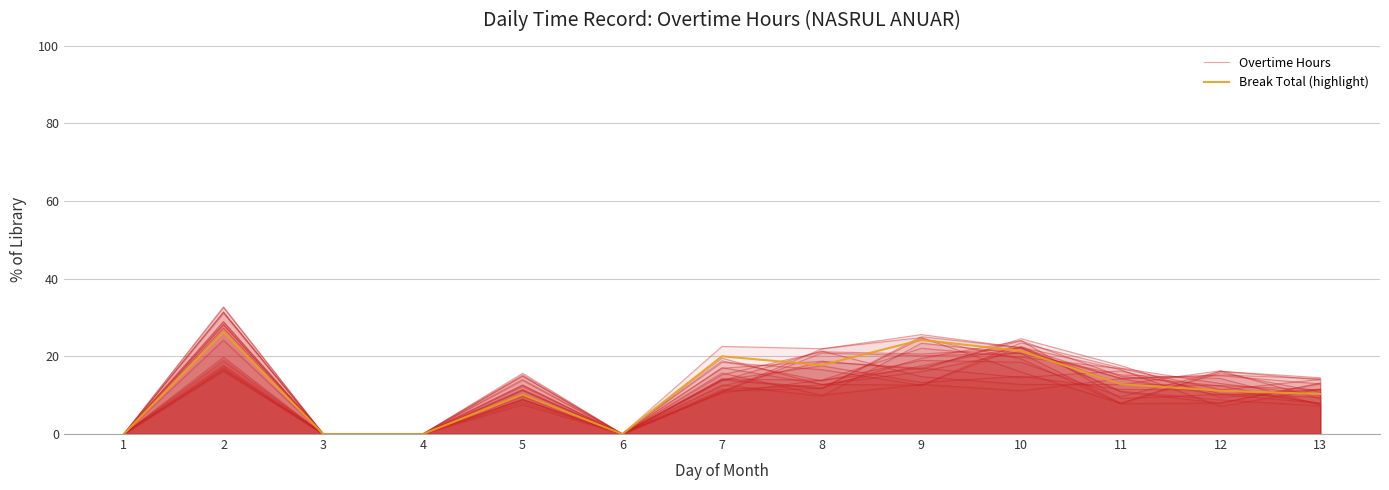

After their last crossing, which series has the higher values: Overtime Hours or Break Total (highlight)?

Overtime Hours